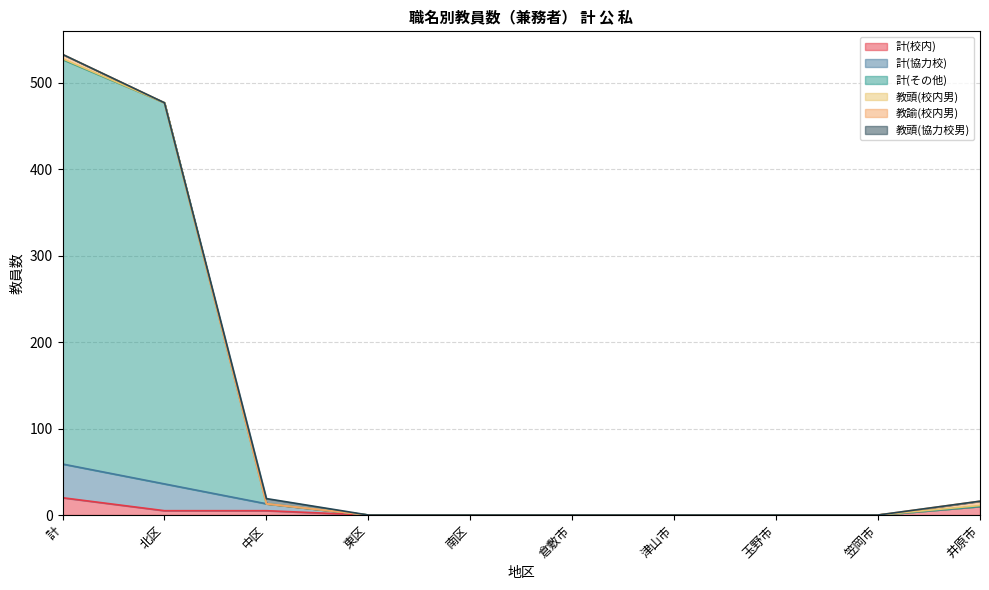

At how many categories does at least one series exceed 208?

2